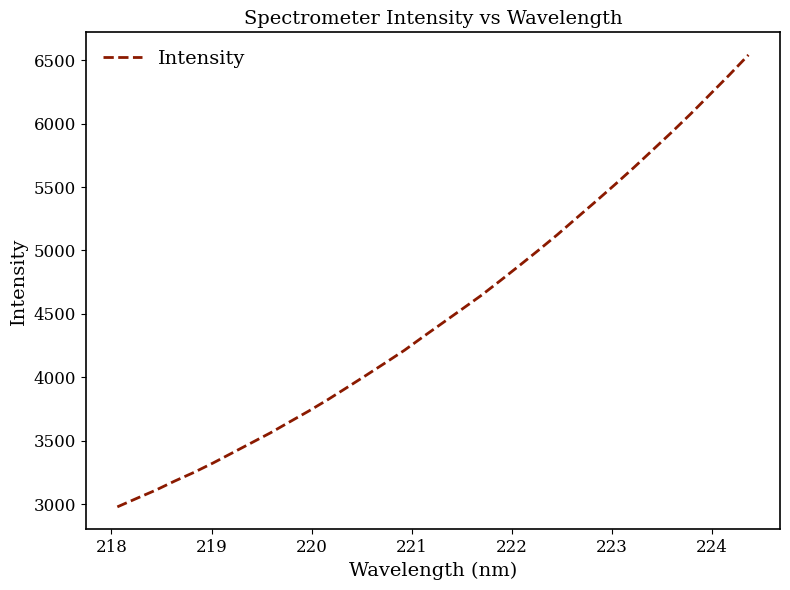

What is the maximum value shown in the chart?

6540.5